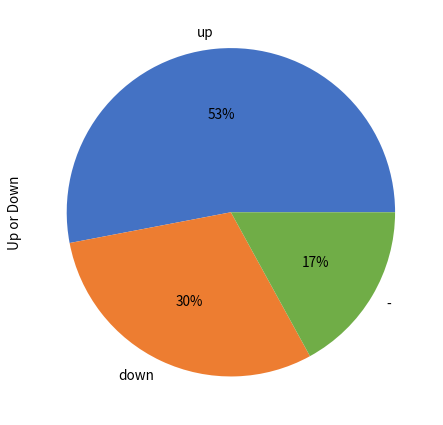

Count the number of slices in the pie.

3